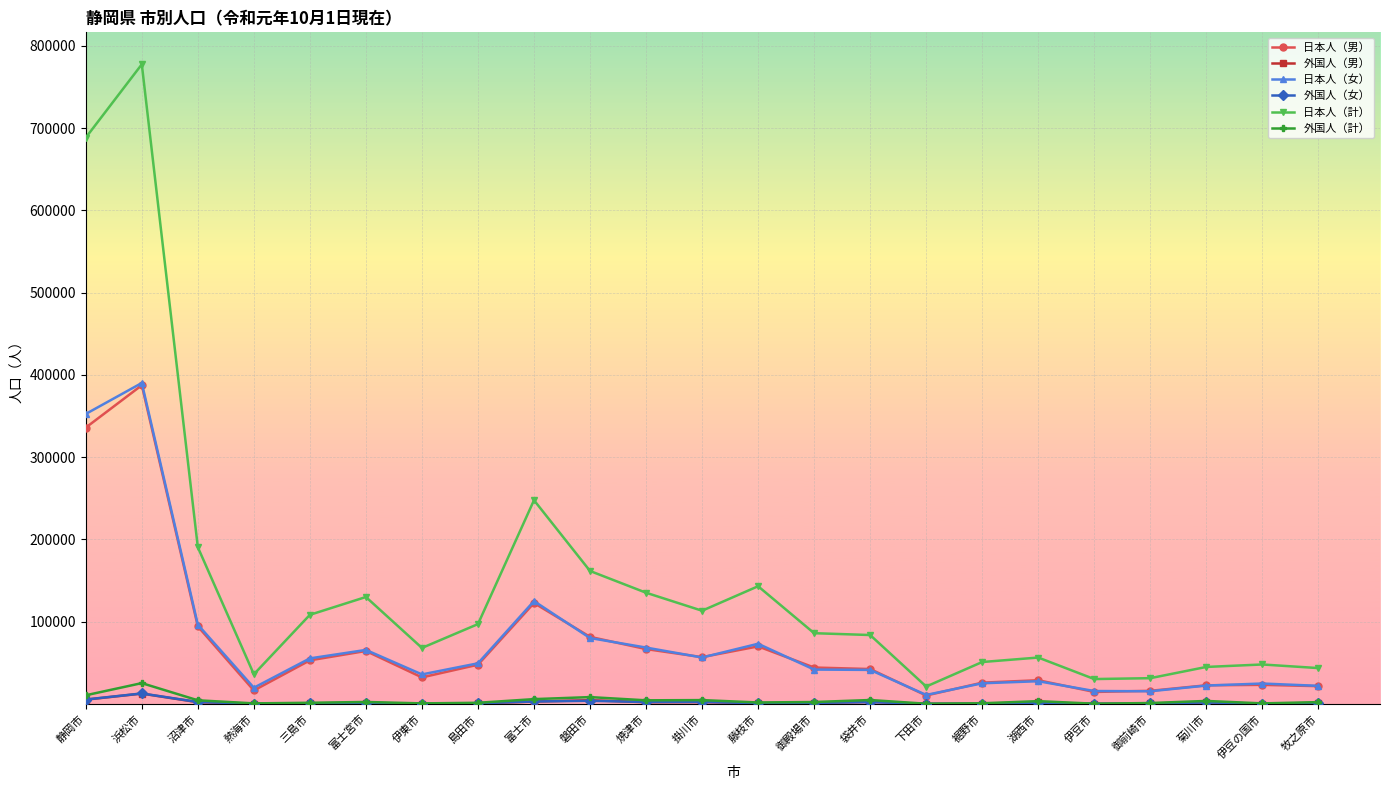

Which series has the widest spread of values?

日本人（計）